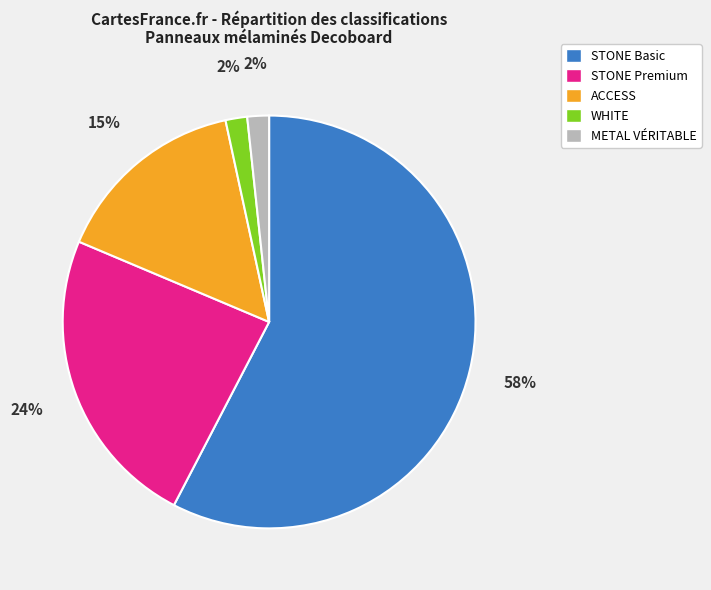

What is the largest slice in the pie chart?

STONE Basic